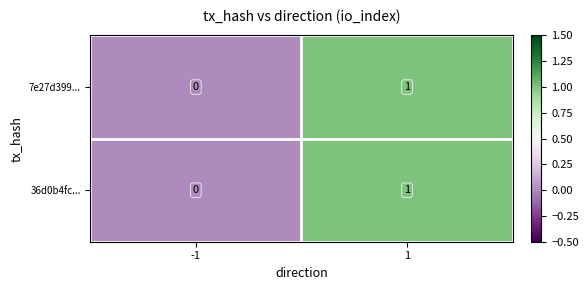

Rank the categories by 7e27d399... value from highest to lowest.

1, -1